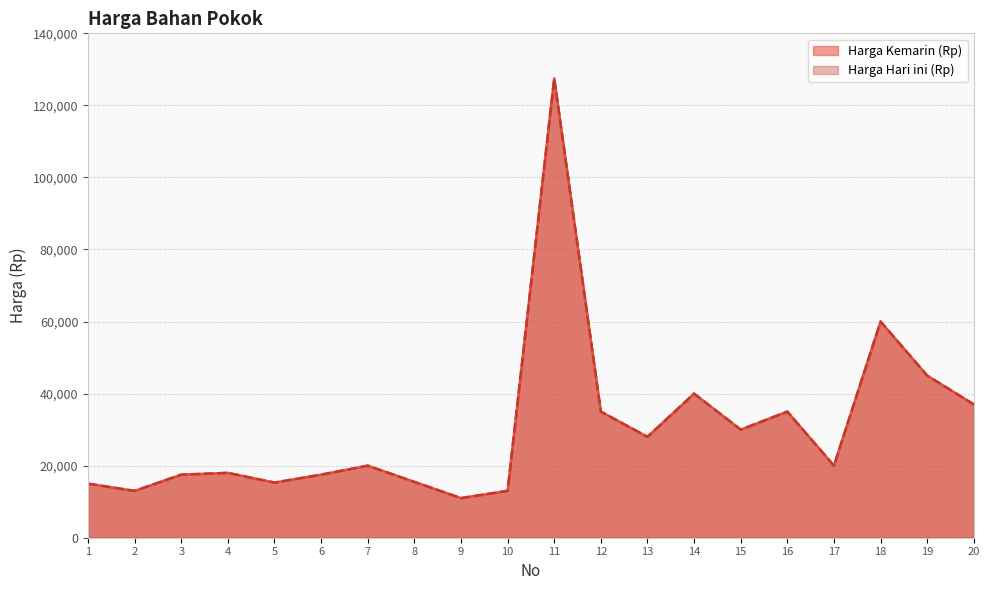

What is the average value of the Harga Kemarin (Rp) series?

30665